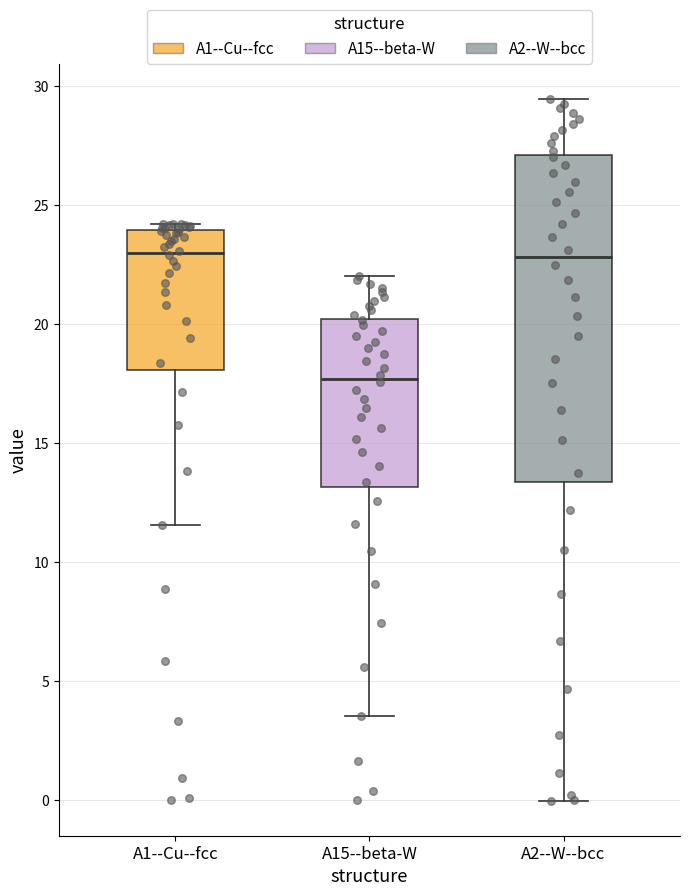

Which box is the tallest, from its lower edge to its upper edge?

A2--W--bcc